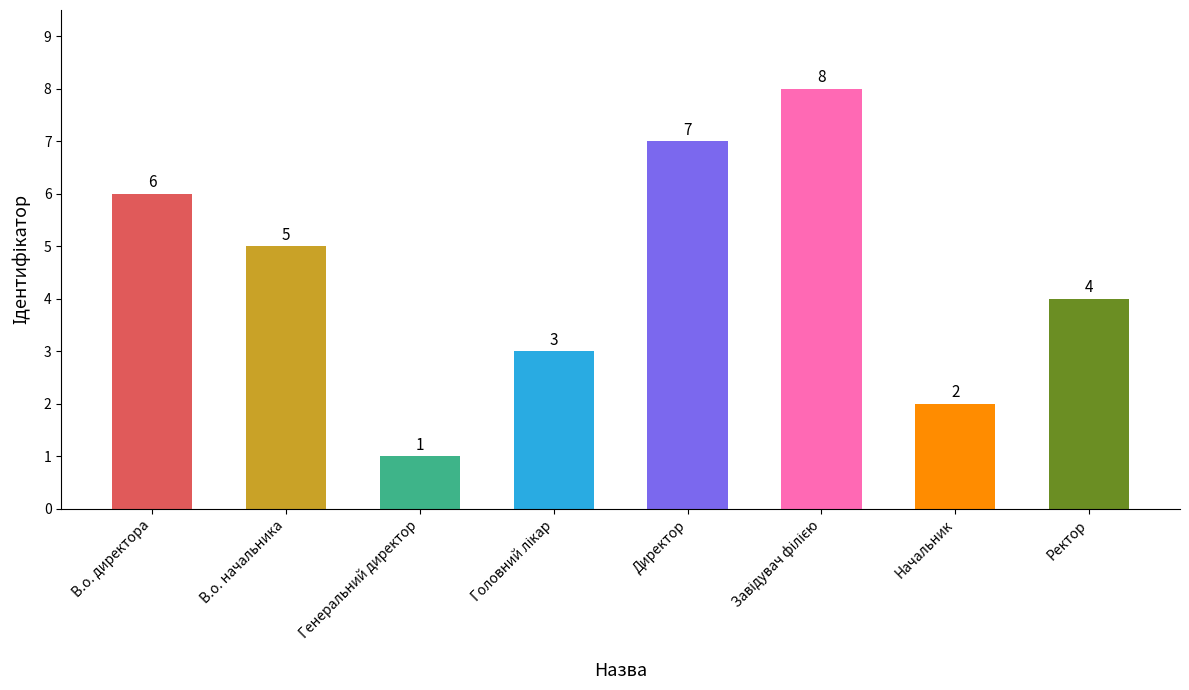

Where is the data nearest to the value 4?

Ректор